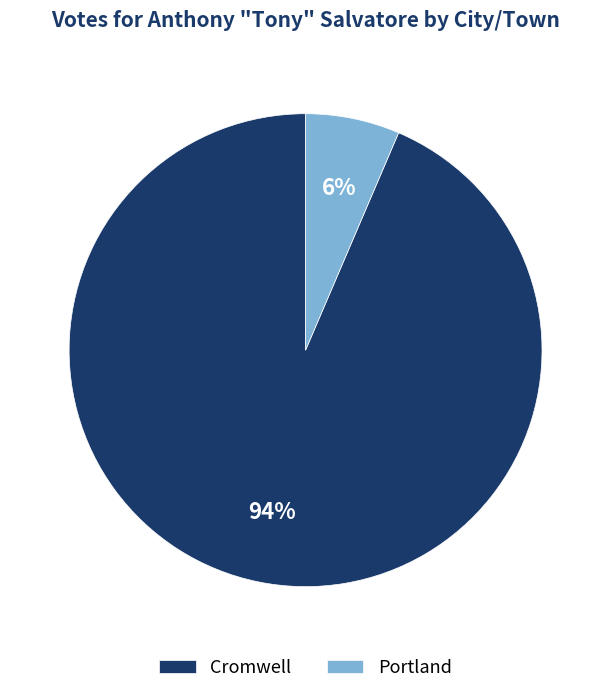

Rank the categories by value from lowest to highest.

Portland, Cromwell